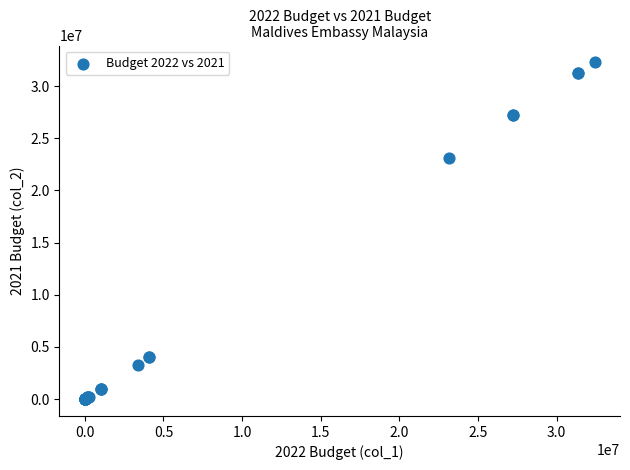

What Y value in the scatter plot is closest to 16134252?

23140033